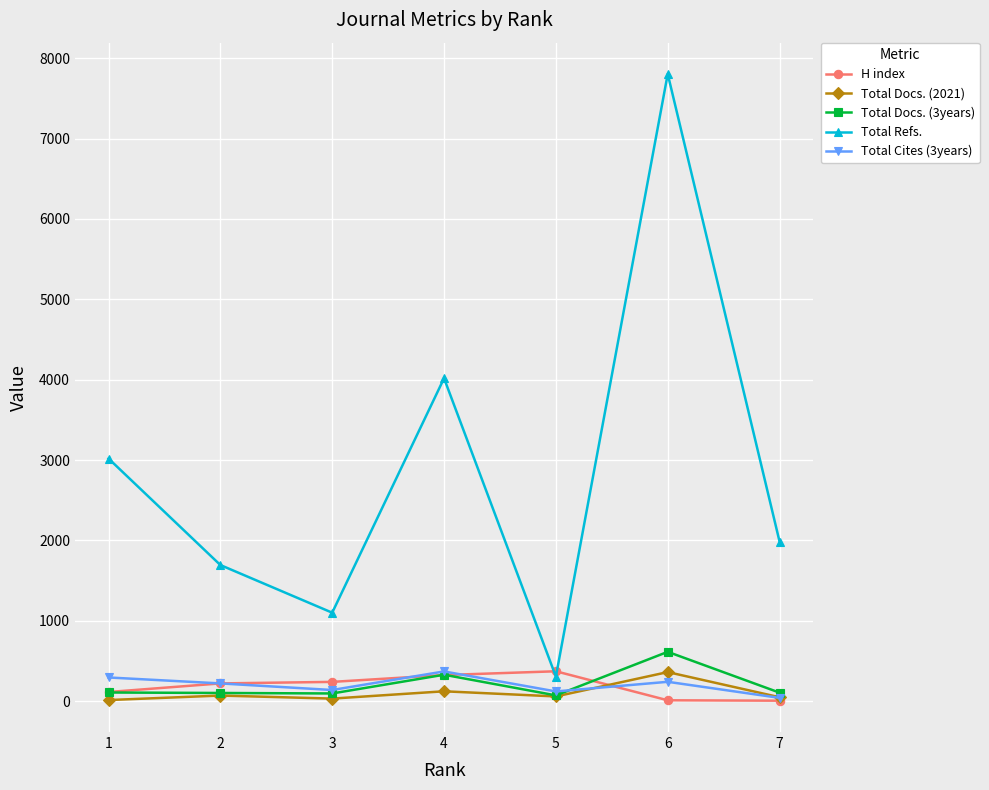

The value of Total Docs. (2021) at 4 is 123. True or false?

True